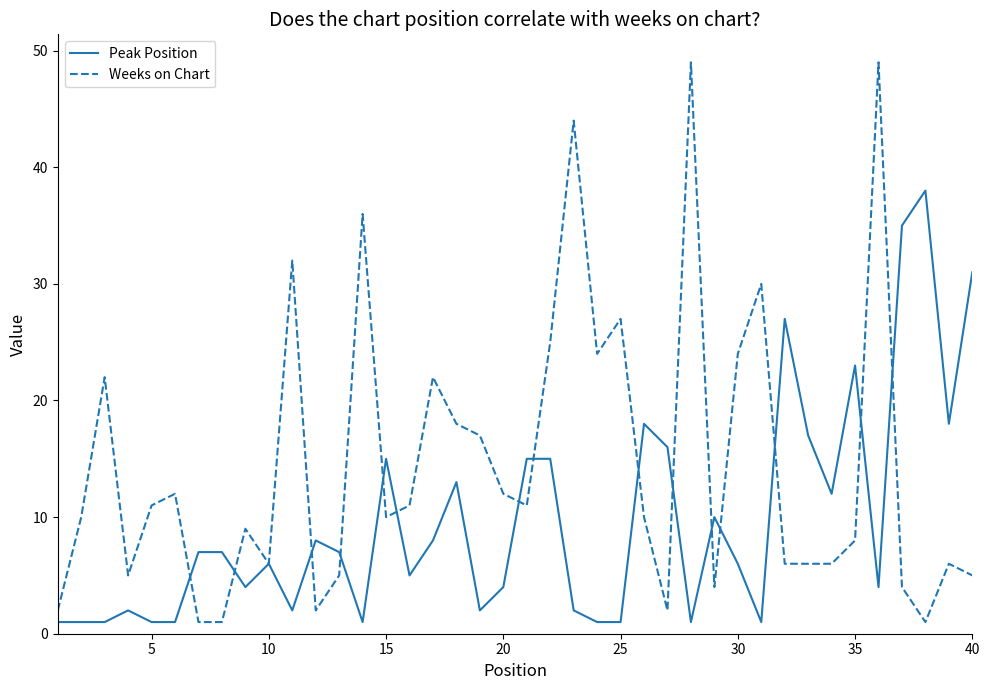

True or false: Weeks on Chart and Peak Position intersect in this chart.

True